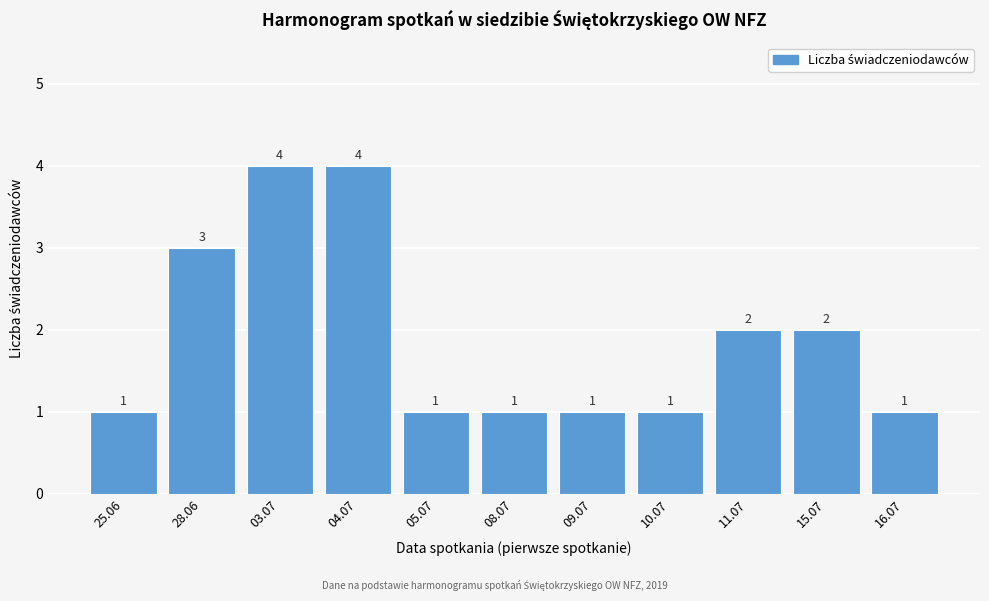

Reading left to right, list all the values displayed in this chart.

1	3	4	4	1	1	1	1	2	2	1